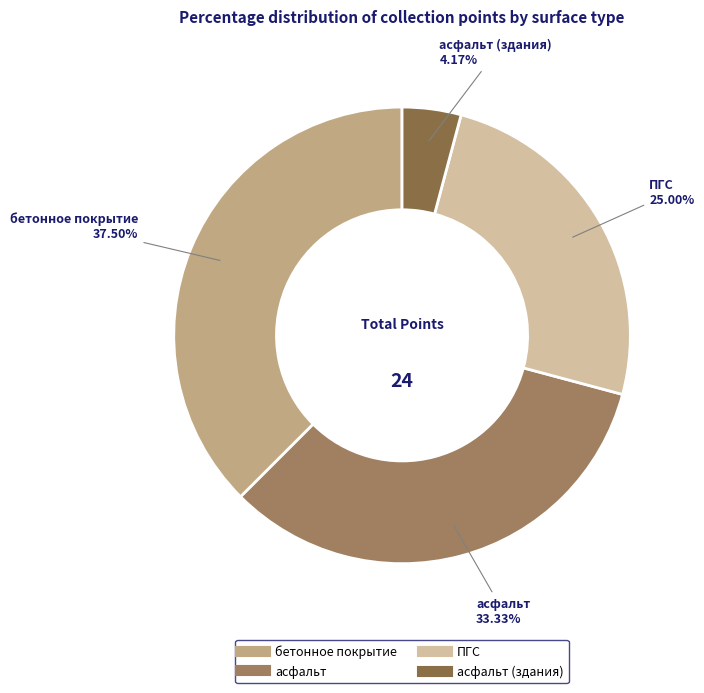

To the nearest percent, what is the average slice percentage?

25%